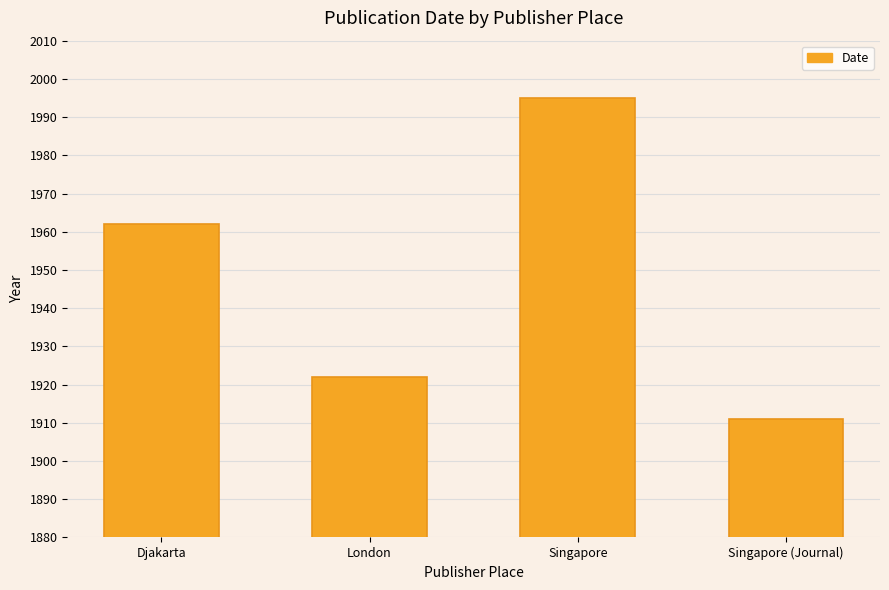

What is the average value?

1948